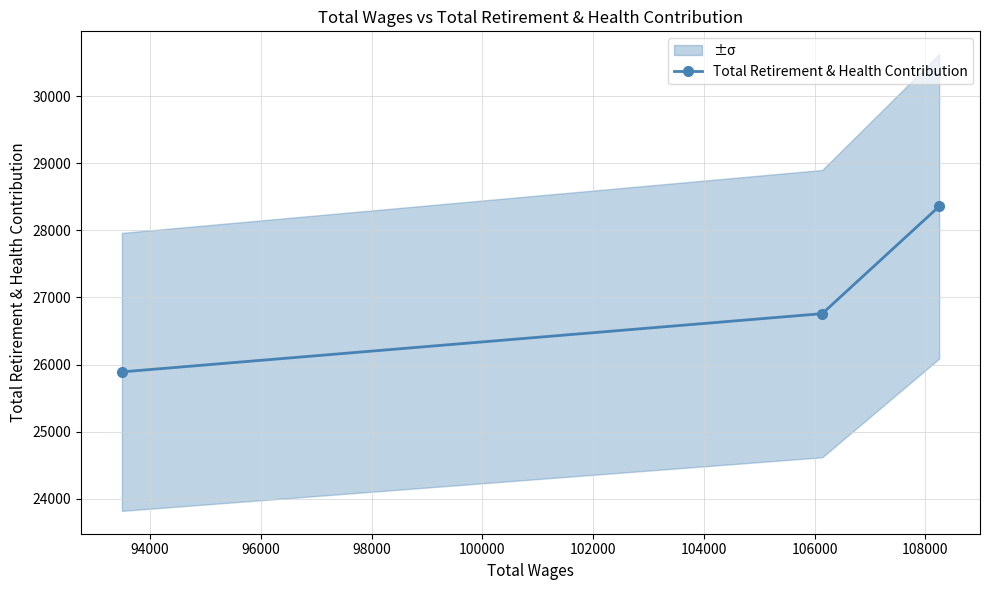

How many series are shown in this chart?

1